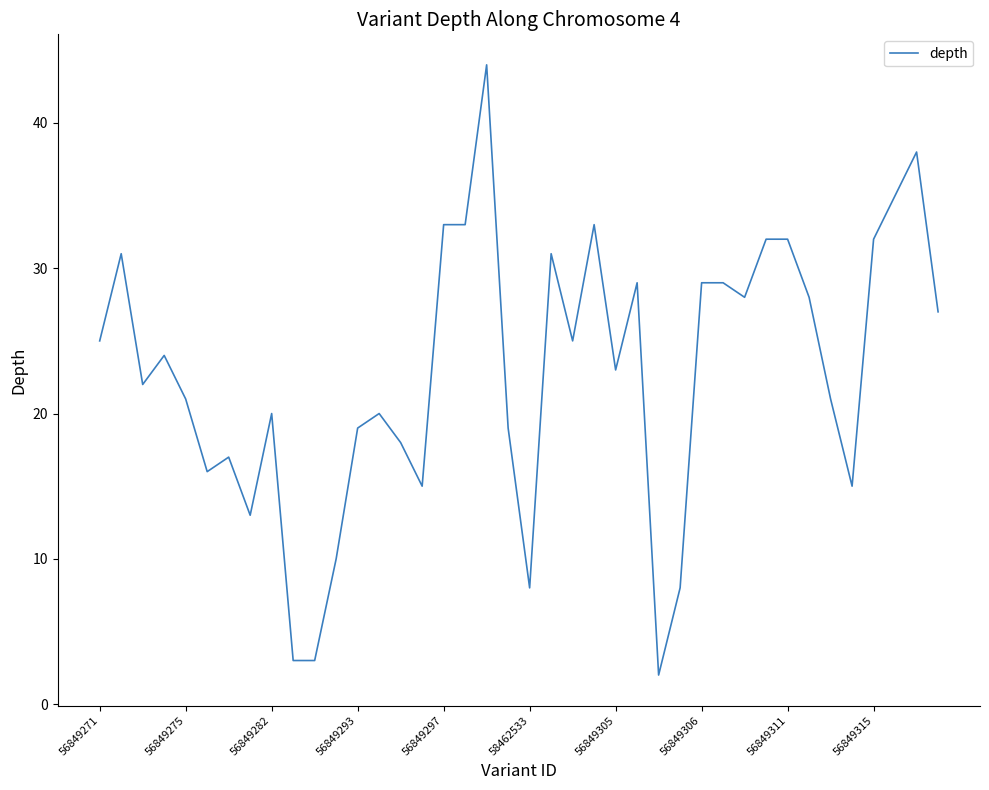

What is the maximum value shown in the chart?

44